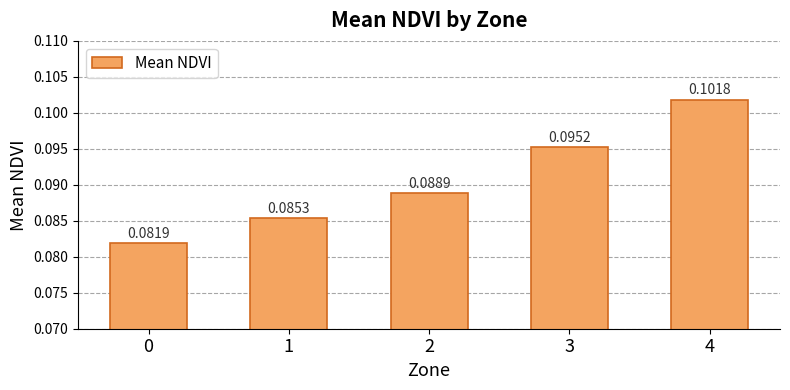

What is the sum of all values?

0.5